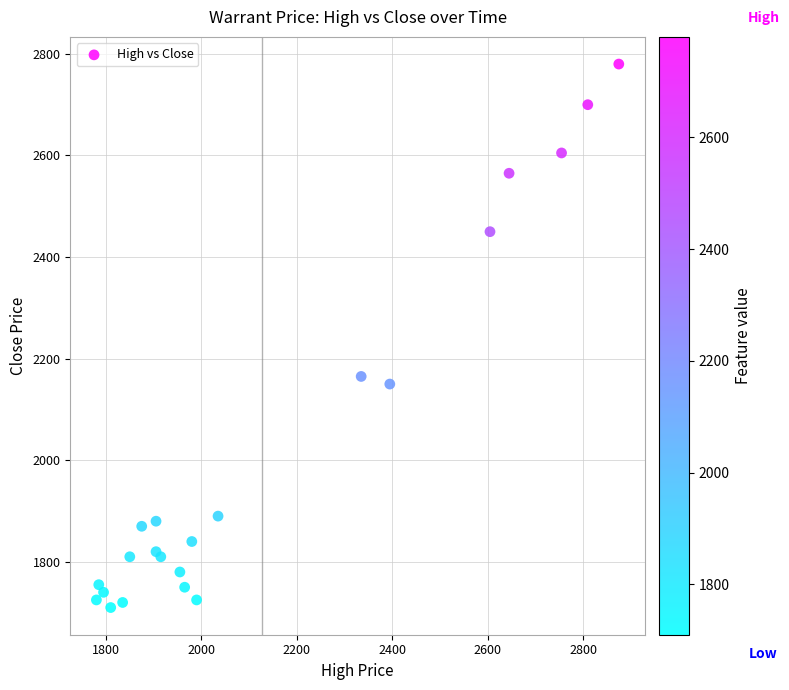

What Y value in the scatter plot is closest to 2245?

2165